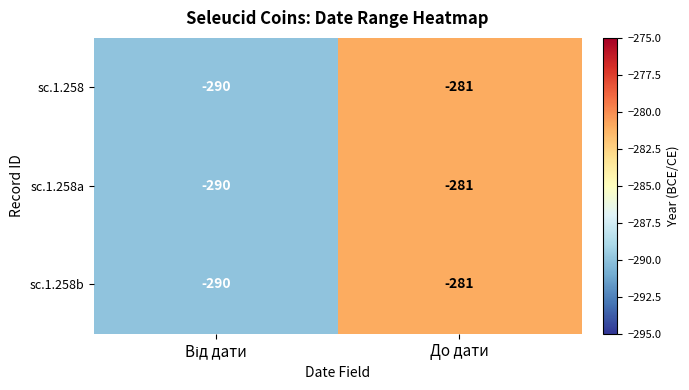

What is the highest value of the sc.1.258 series?

-281